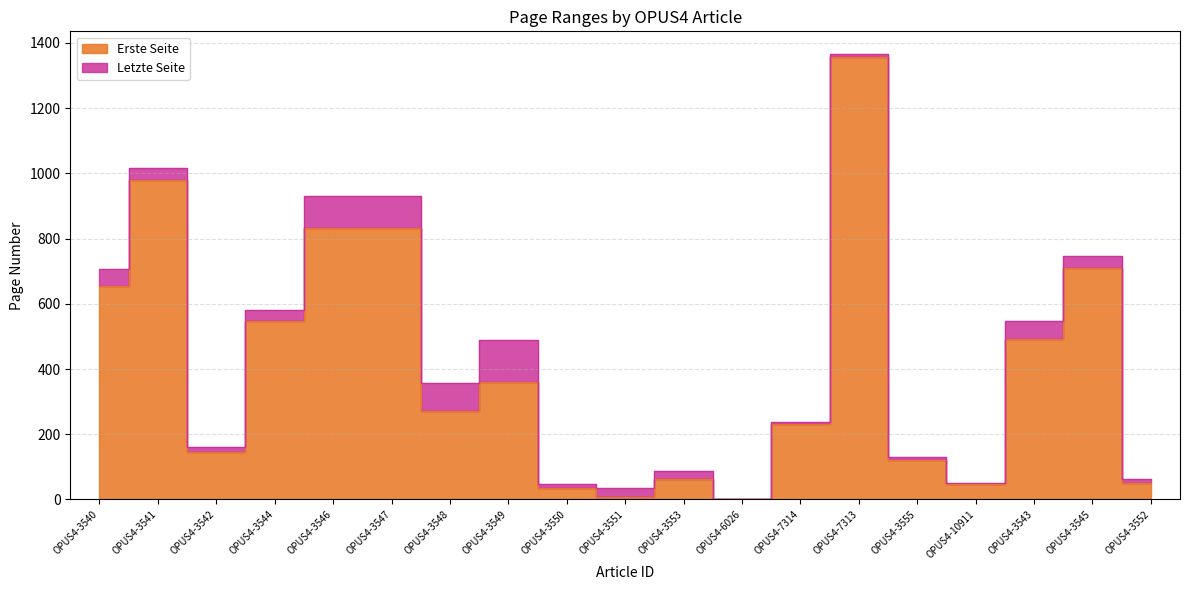

True or false: Letzte Seite and Erste Seite cross at least once.

False